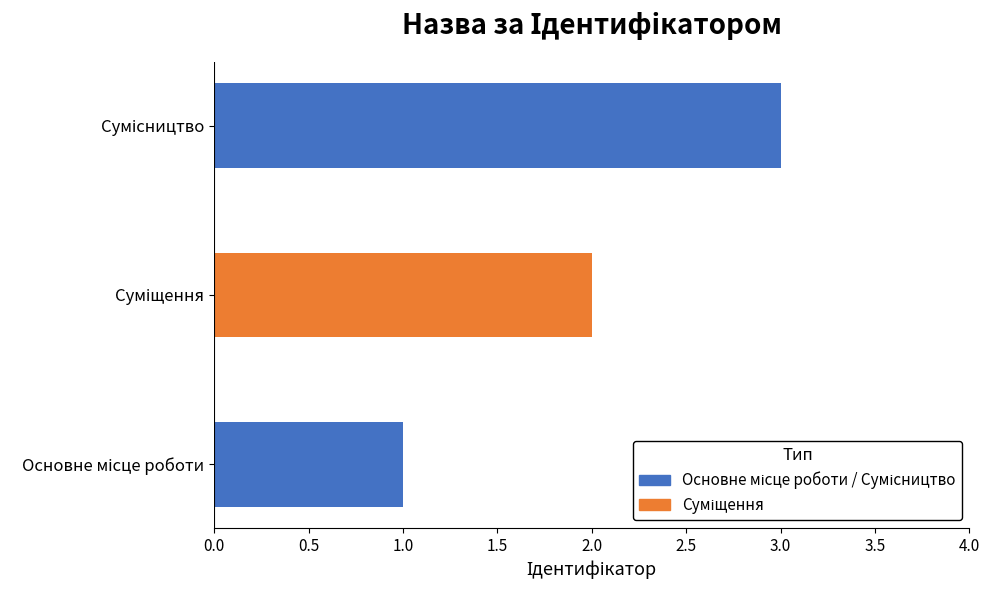

What is the maximum value shown in the chart?

3